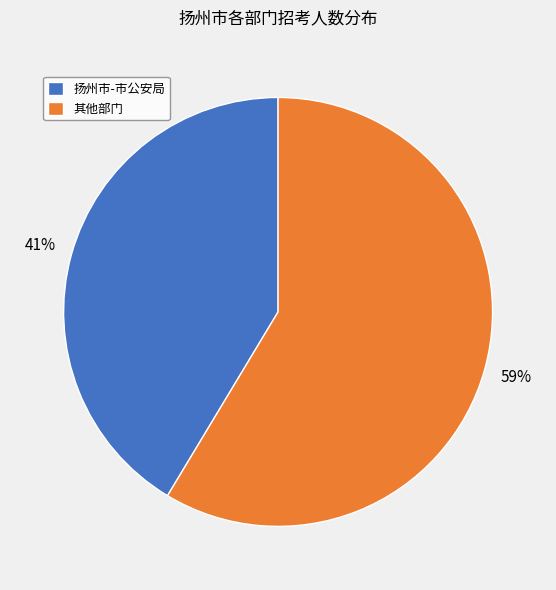

To the nearest percent, what is the average slice percentage?

50%